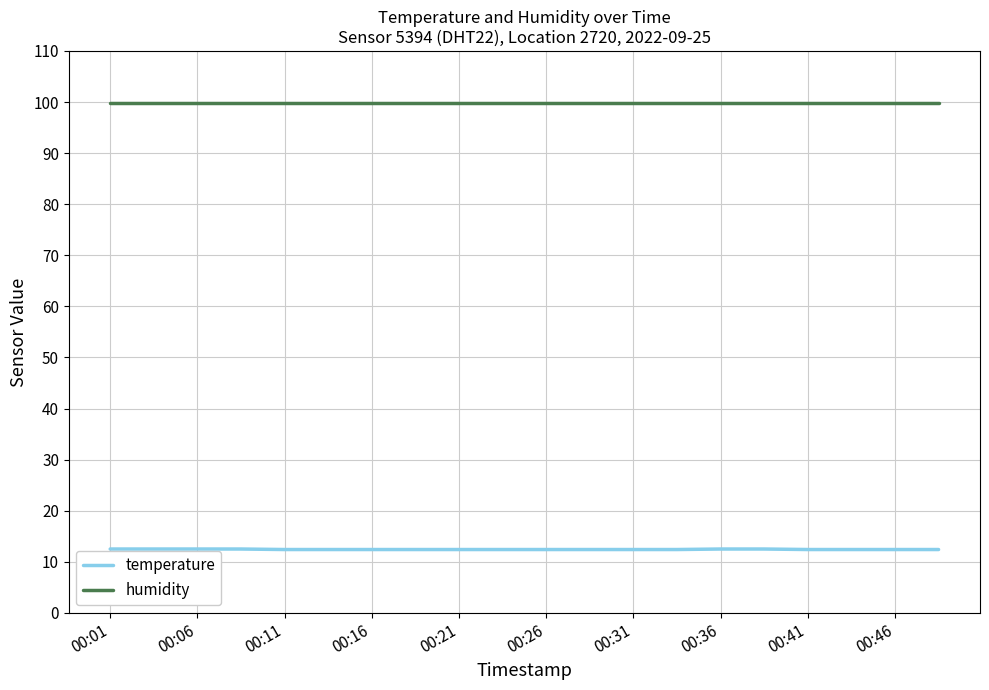

Does the chart have visible grid lines?

Yes